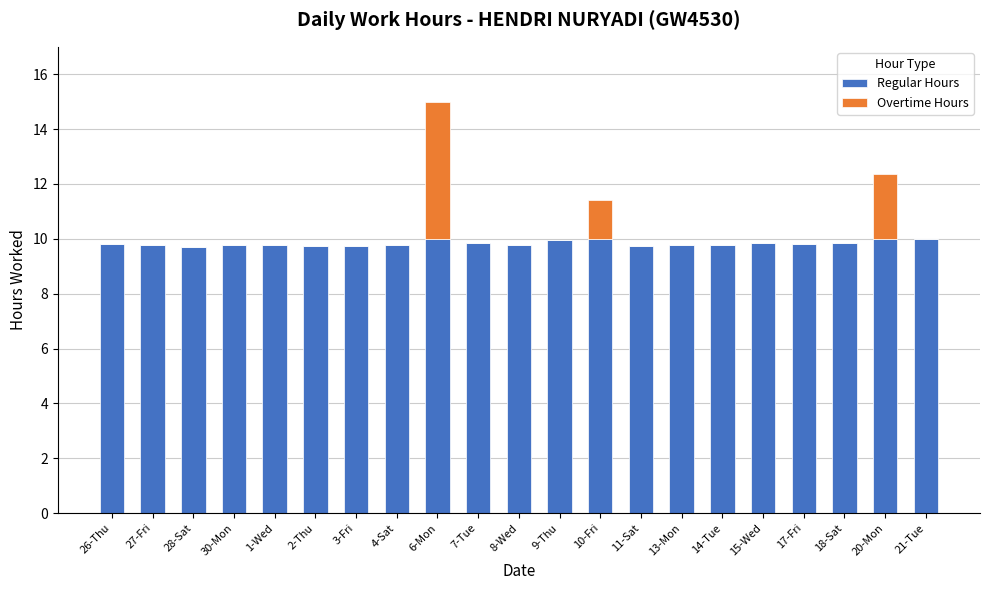

How many series are shown in this chart?

2